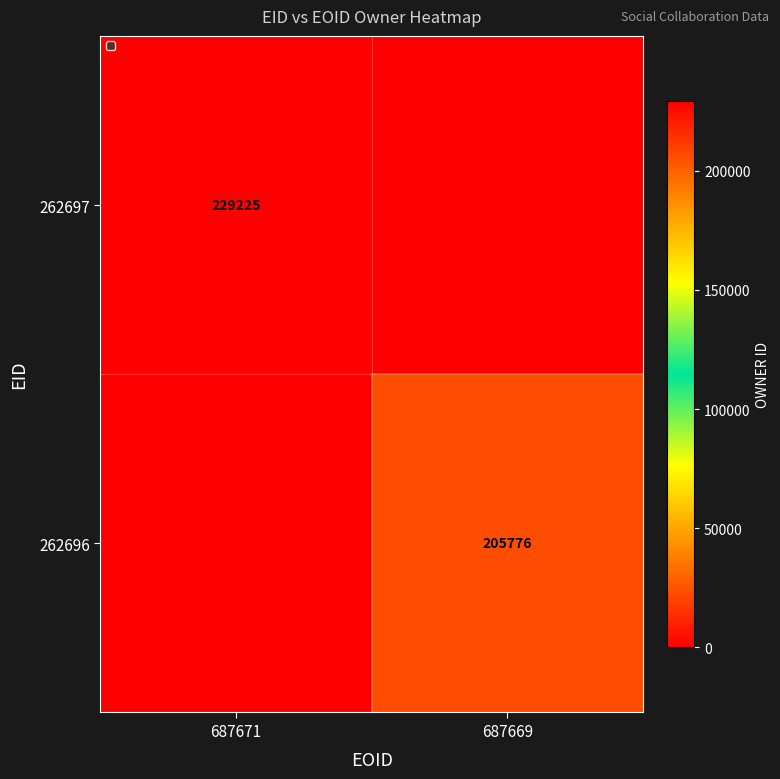

The value of 262697 at 687671 is 86475. True or false?

False